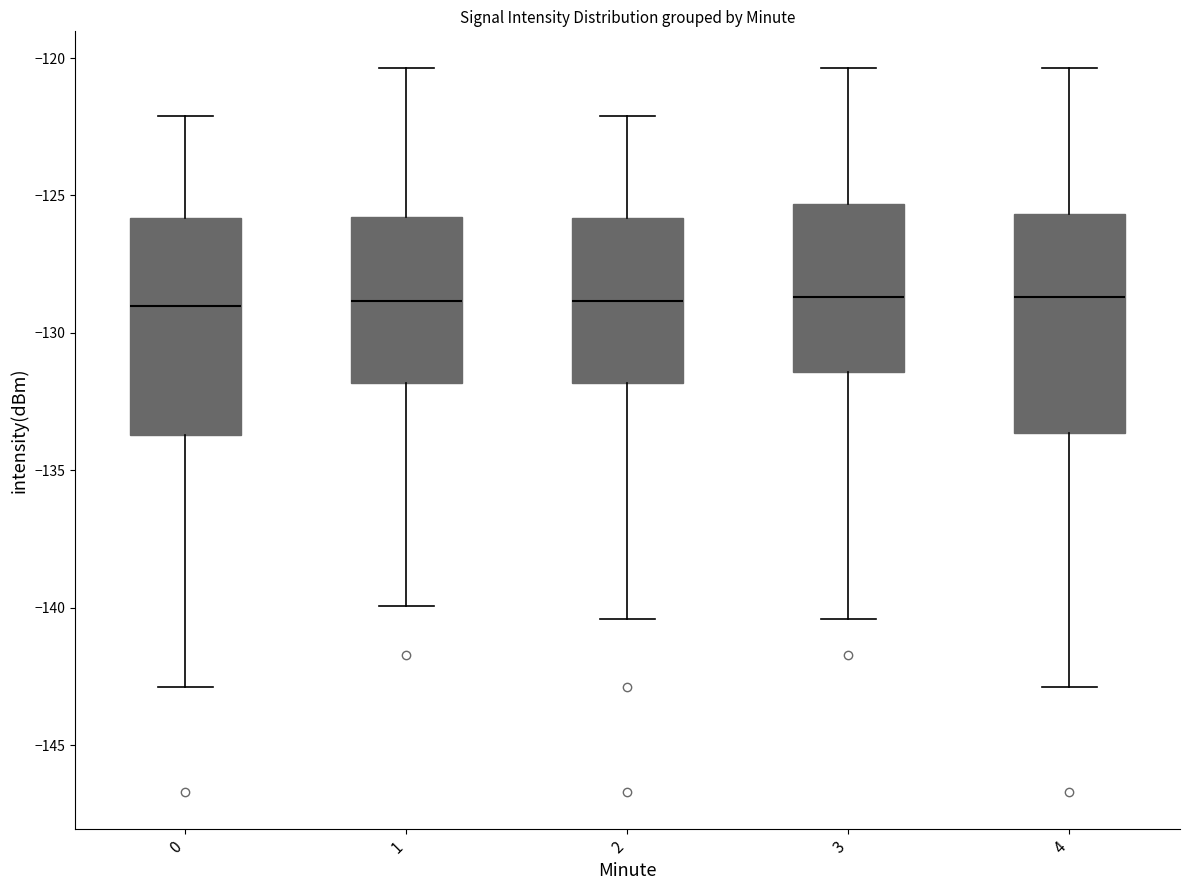

Reading left to right, read every box against the y-axis: the position of its median line, the range the box covers, and the ends of its whiskers. The values are not printed on the chart, so give them approximately, as read against the axis.

0: median -129.0, box -133.5 to -126.0, whiskers -143.0 to -122.0
1: median -129.0, box -132.0 to -126.0, whiskers -140.0 to -120.5
2: median -129.0, box -132.0 to -126.0, whiskers -140.5 to -122.0
3: median -128.5, box -131.5 to -125.5, whiskers -140.5 to -120.5
4: median -128.5, box -133.5 to -125.5, whiskers -143.0 to -120.5